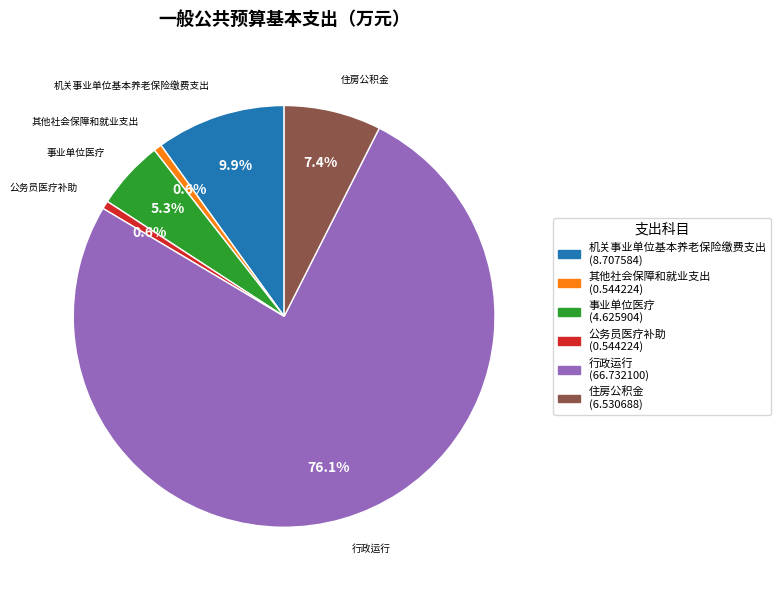

Combined, do 机关事业单位基本养老保险缴费支出 and 其他社会保障和就业支出 account for over 50%?

No